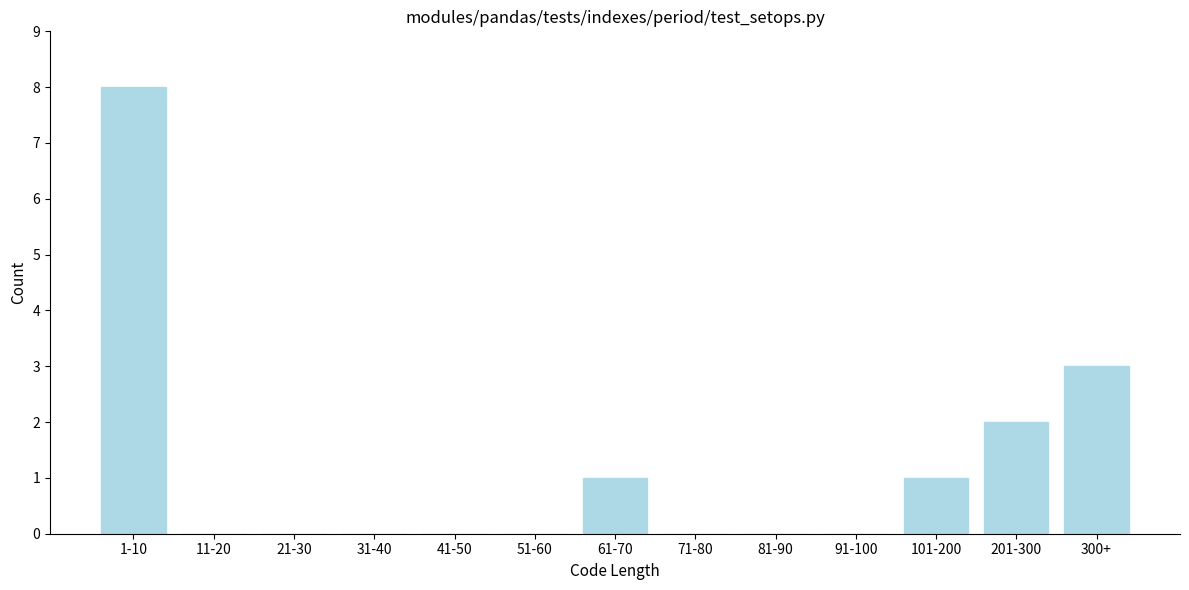

Reading right to left, what are all the values shown in this chart?

300+=3	201-300=2	101-200=1	91-100=0	81-90=0	71-80=0	61-70=1	51-60=0	41-50=0	31-40=0	21-30=0	11-20=0	1-10=8